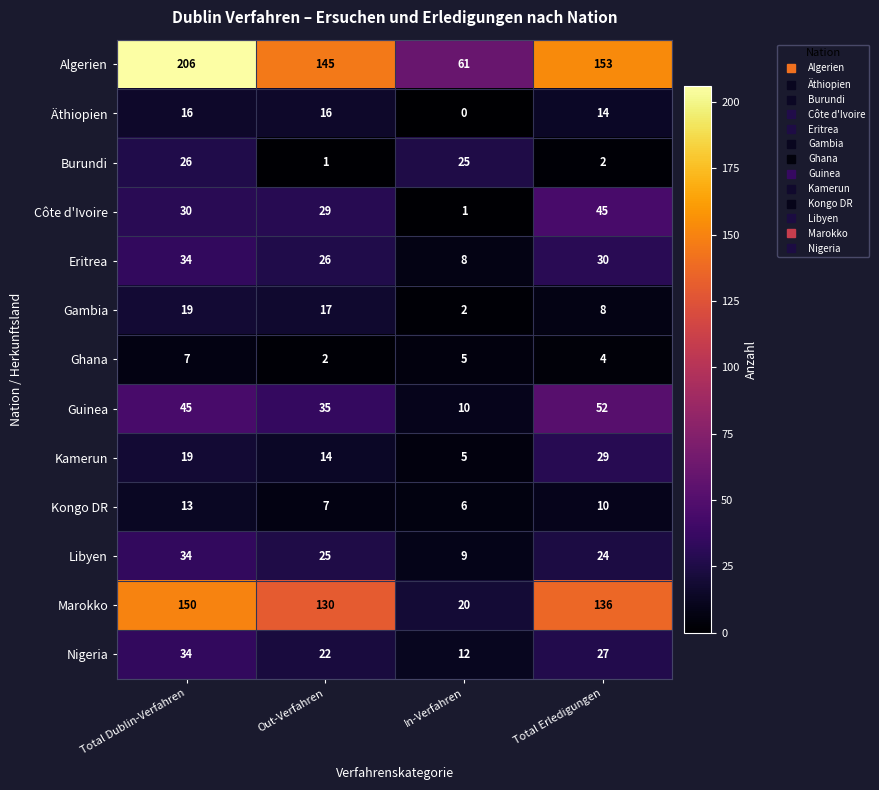

What is the sum of all Kongo DR values?

36